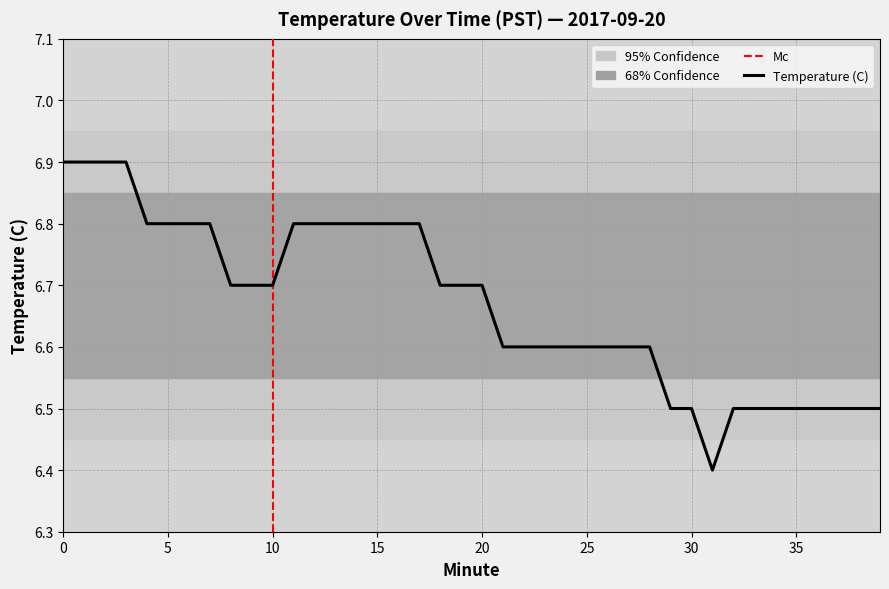

At which label is the value closest to 6?

31